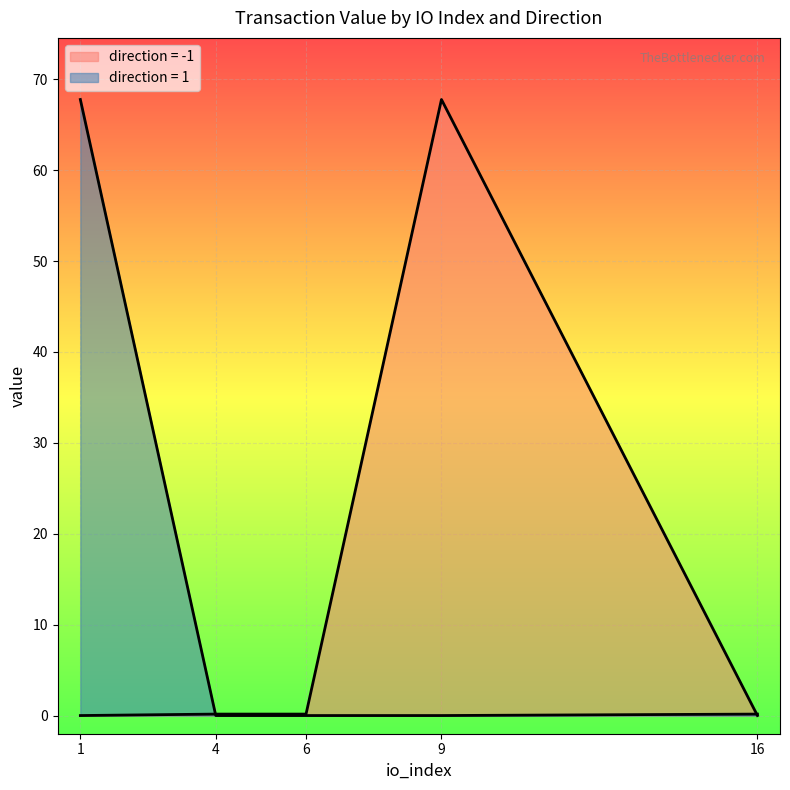

True or false: io_index has a value of 2.6 at -1.

False